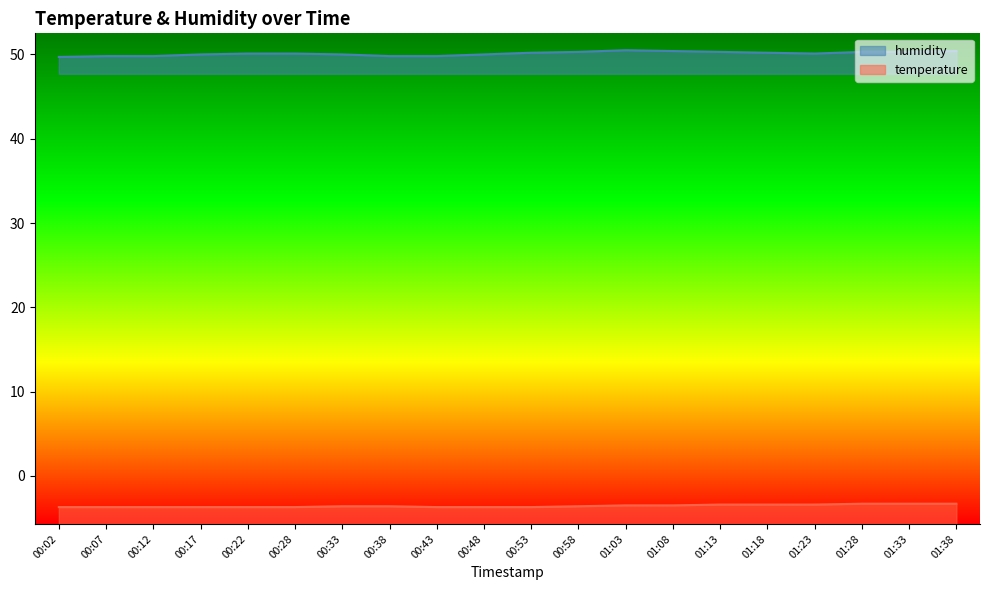

Between 01:18 and 01:23, which series saw the biggest shift?

humidity